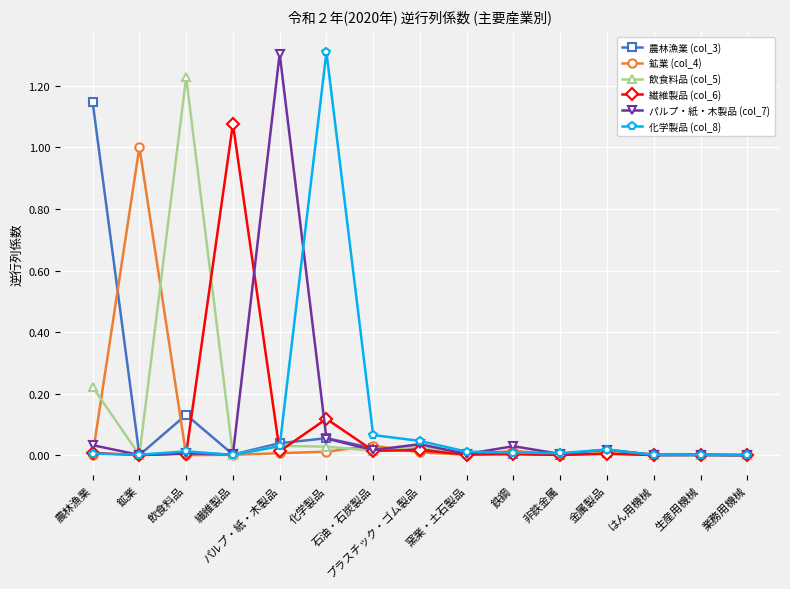

How many lines are shown in the chart?

6